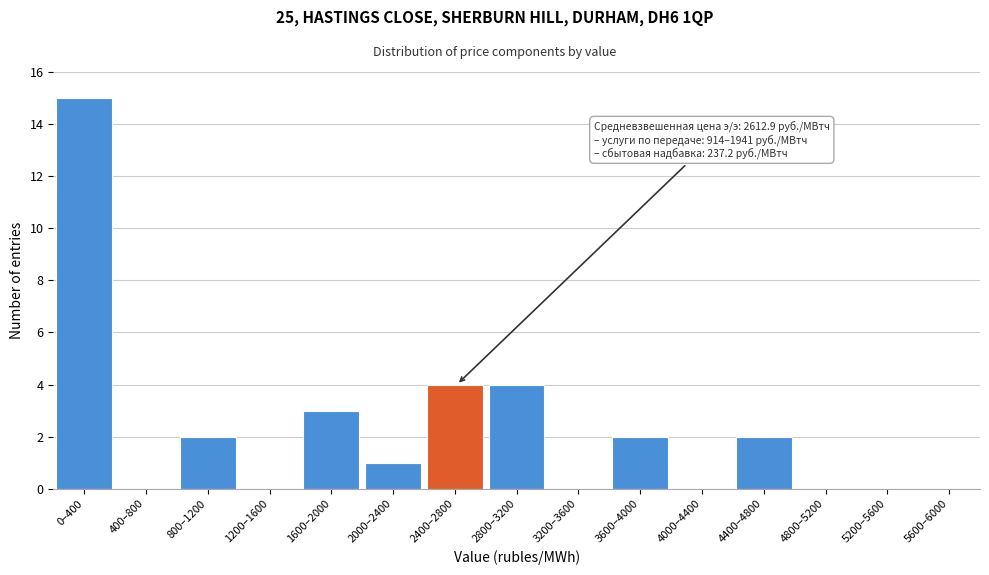

Reading left to right, list all the values displayed in this chart.

0–400=15	400–800=0	800–1200=2	1200–1600=0	1600–2000=3	2000–2400=1	2400–2800=4	2800–3200=4	3200–3600=0	3600–4000=2	4000–4400=0	4400–4800=2	4800–5200=0	5200–5600=0	5600–6000=0